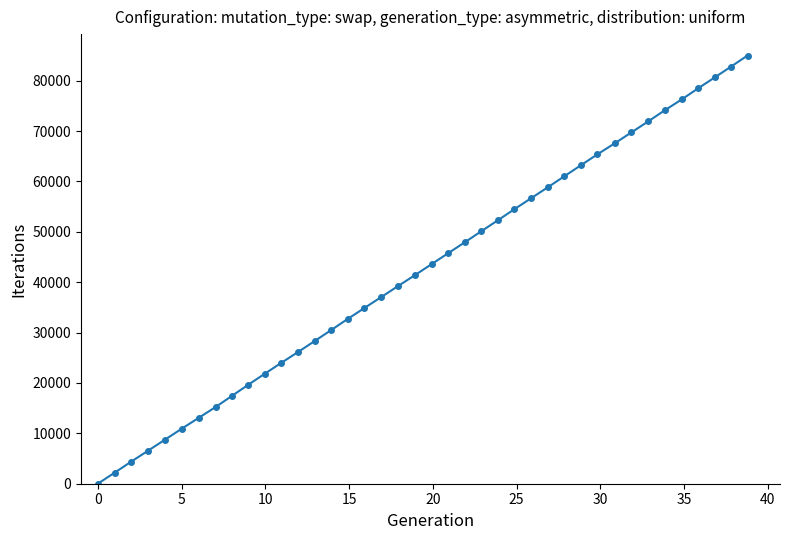

True or false: there are more than 2 points higher than both neighbors.

False